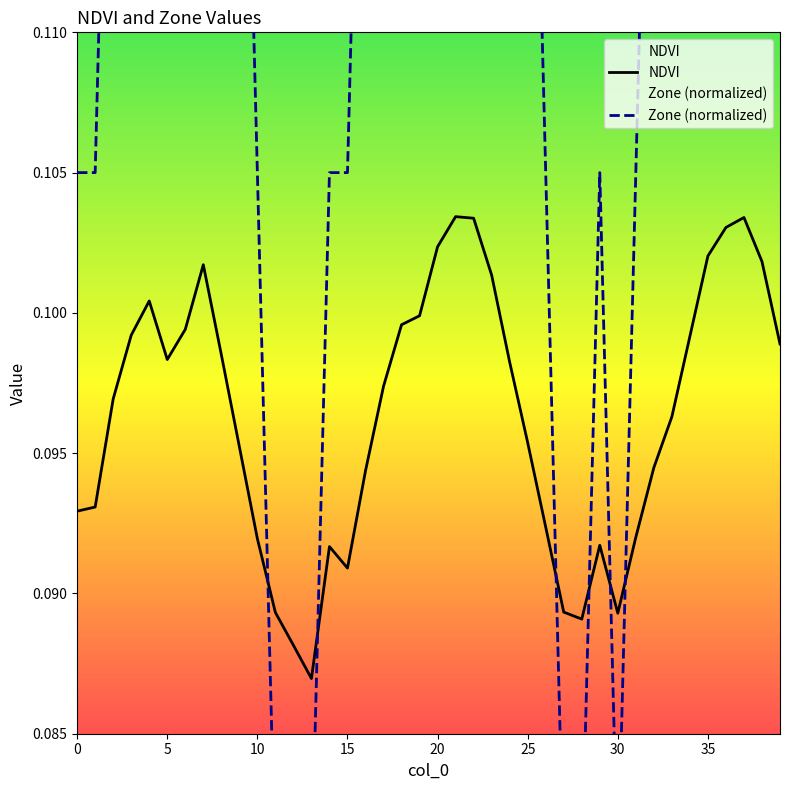

What is the minimum value shown in the chart?

0.1